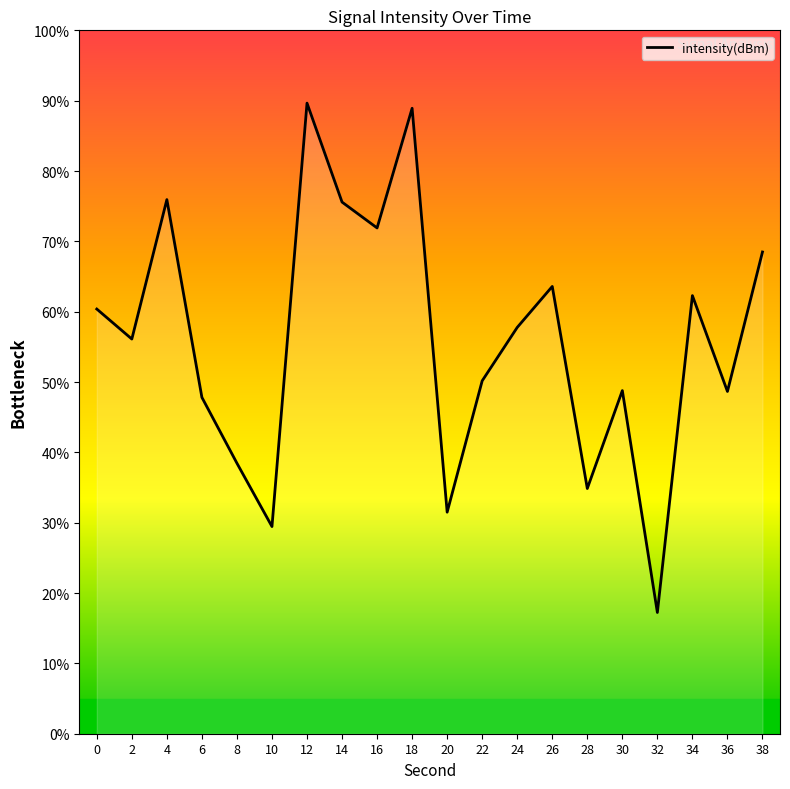

What is the difference between the values at 38 and 2?

12.4